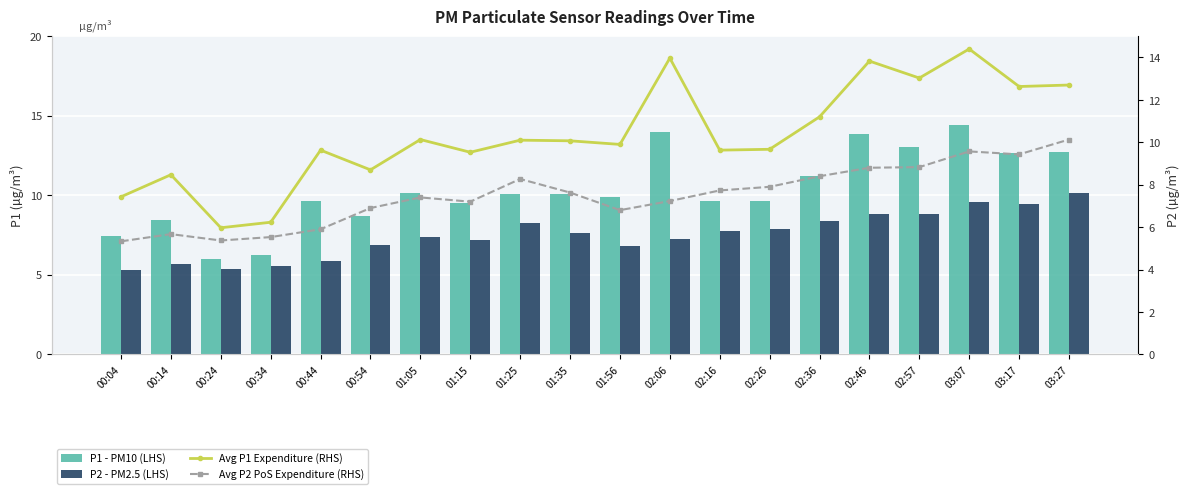

Rank the series at 03:17 from lowest to highest value.

P2 - PM2.5 (LHS), Avg P2 PoS Expenditure (RHS), P1 - PM10 (LHS), Avg P1 Expenditure (RHS)